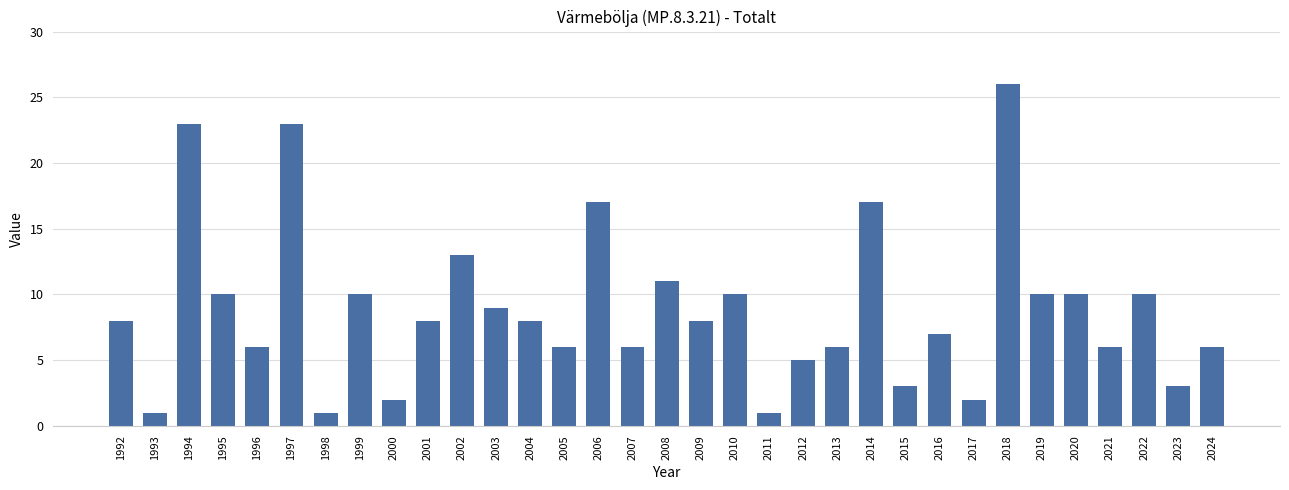

Reading left to right, extract all data points from this chart.

1992=8	1993=1	1994=23	1995=10	1996=6	1997=23	1998=1	1999=10	2000=2	2001=8	2002=13	2003=9	2004=8	2005=6	2006=17	2007=6	2008=11	2009=8	2010=10	2011=1	2012=5	2013=6	2014=17	2015=3	2016=7	2017=2	2018=26	2019=10	2020=10	2021=6	2022=10	2023=3	2024=6